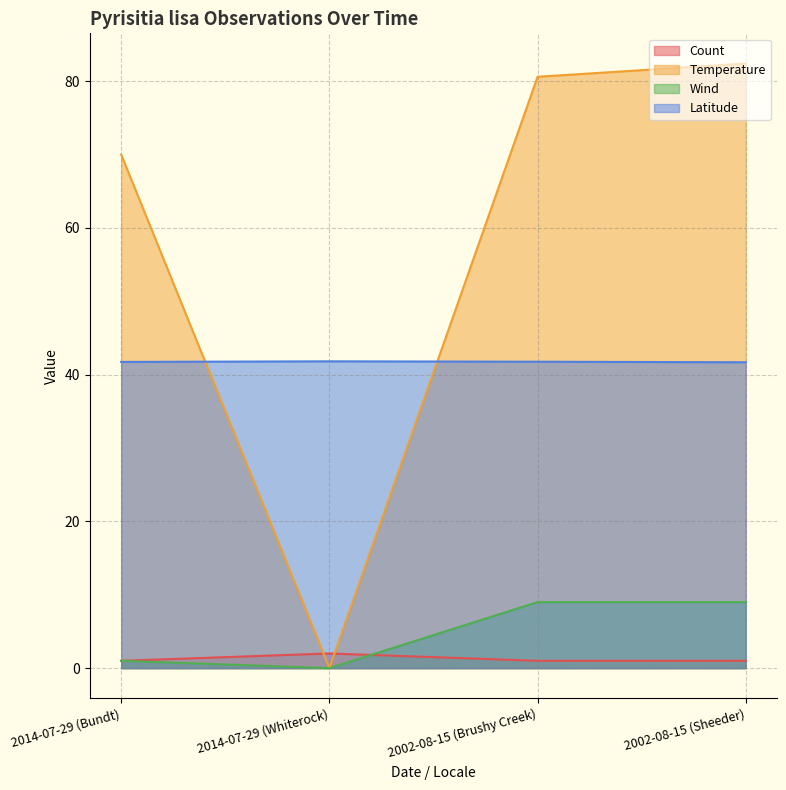

True or false: Temperature and Wind intersect in this chart.

False